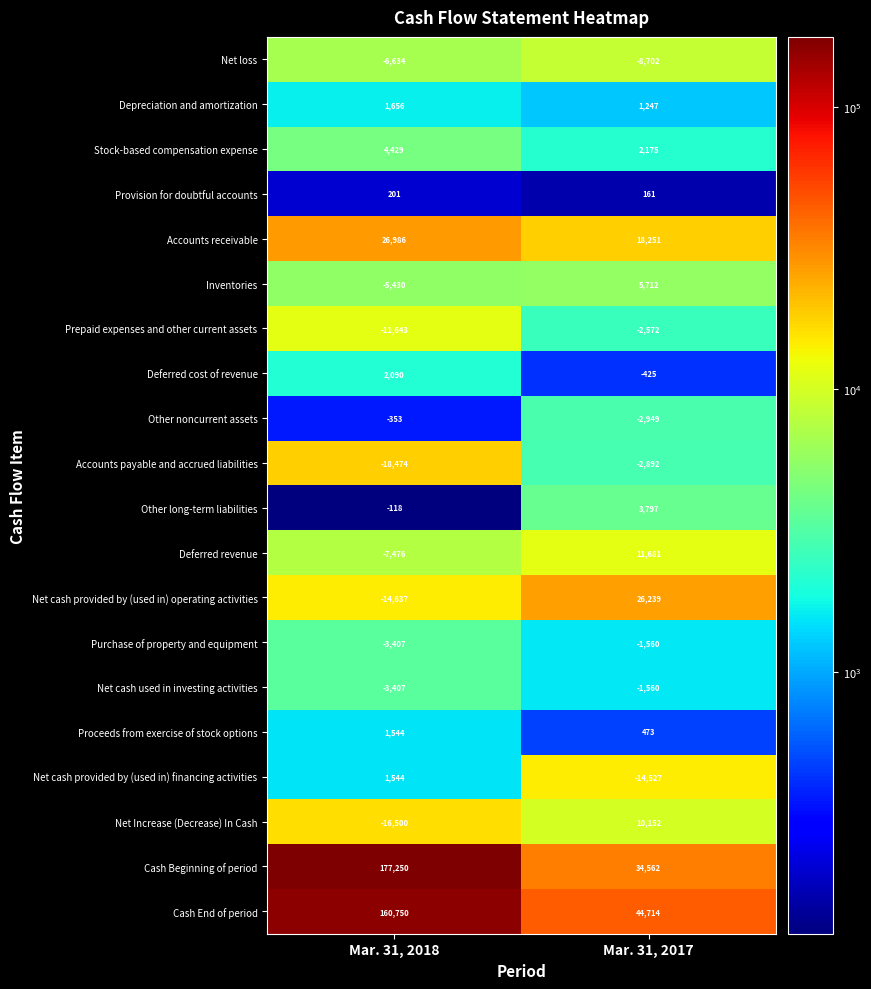

Is it true that Depreciation and amortization equals 2057 at Mar. 31, 2017?

False